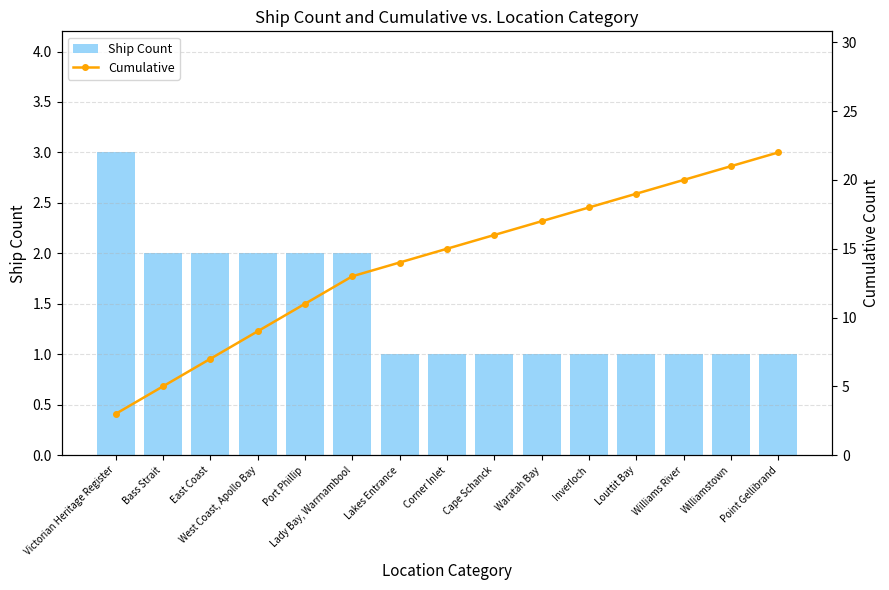

List the series in order of their peak value, lowest first.

Ship Count, Cumulative